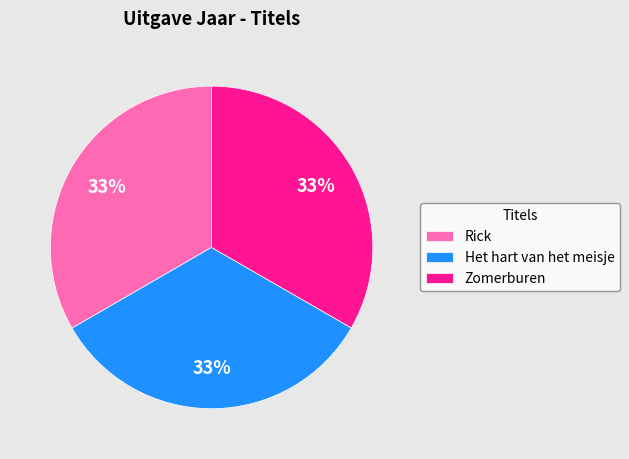

Approximately how many times larger is the value at Rick compared to Zomerburen?

1.0